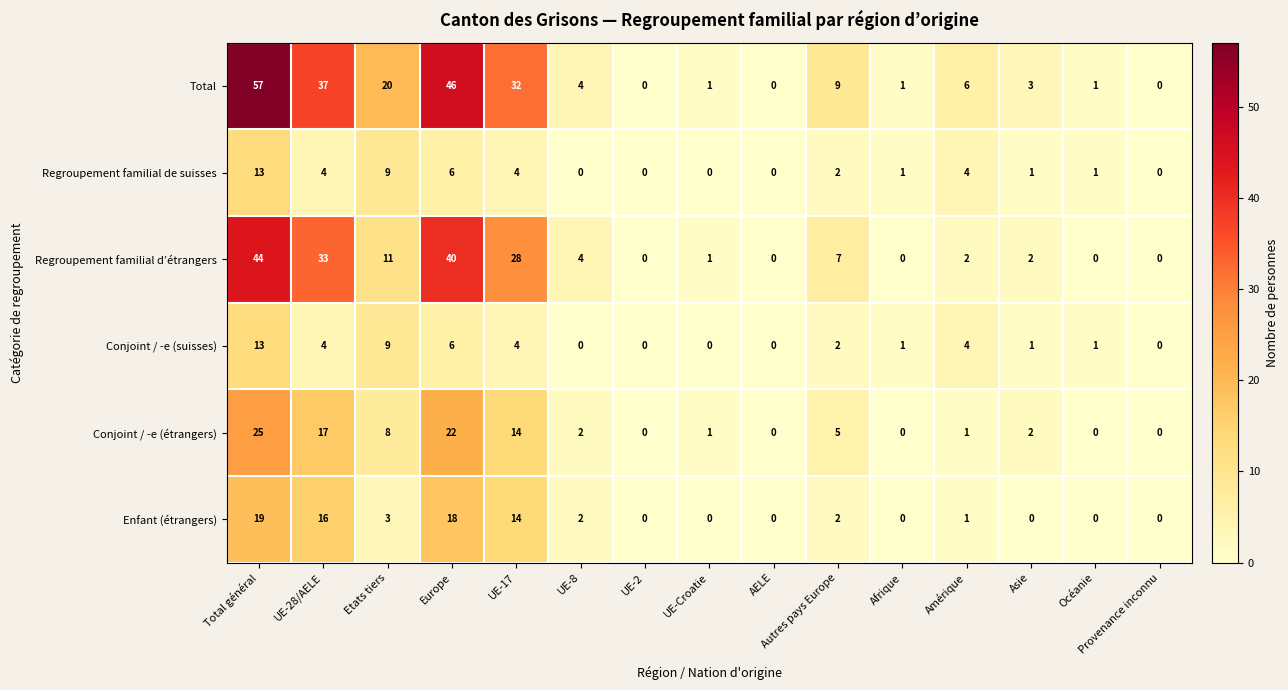

How many categories are shown in the chart?

15